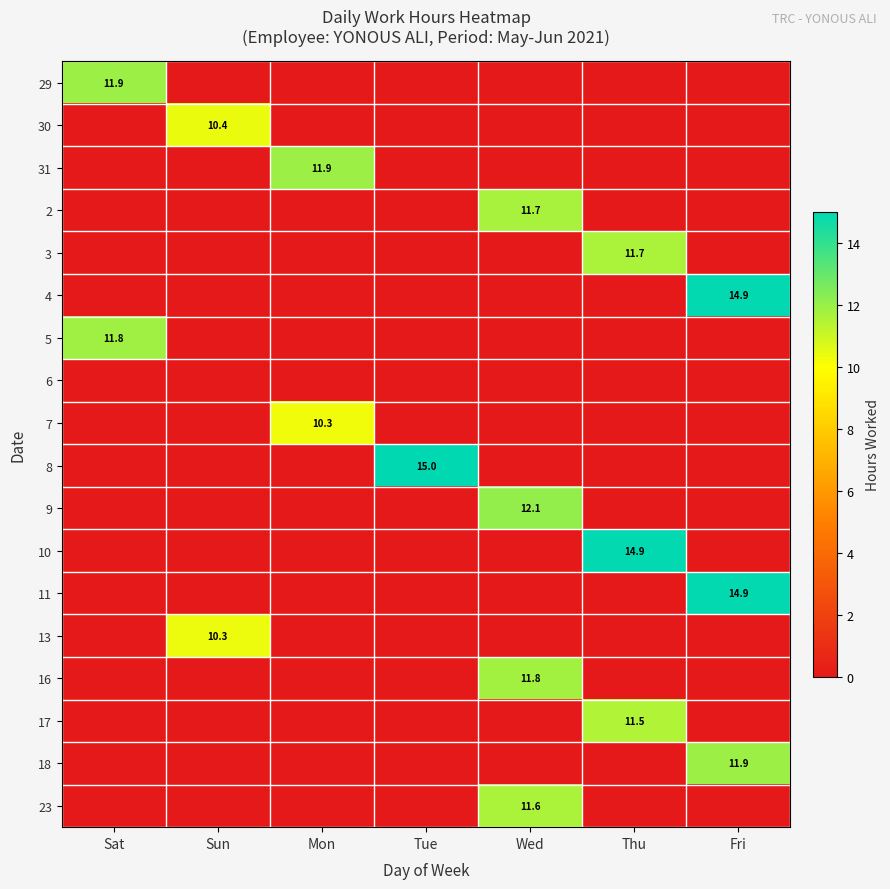

The 31 series shows 3.4 at Mon. True or false?

False